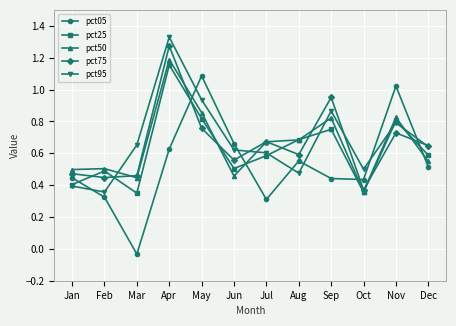

Is it true that pct75 equals 0.4 at Oct?

True